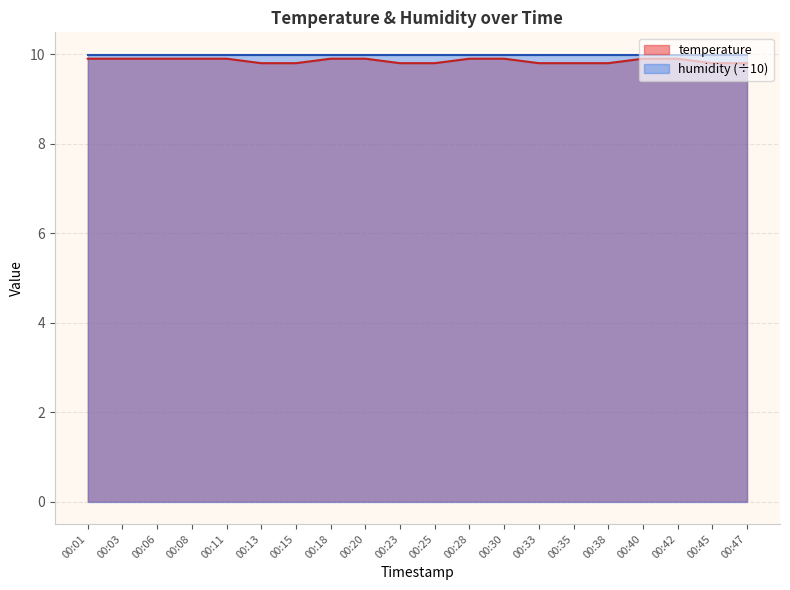

Rank the categories by value from lowest to highest.

00:13, 00:15, 00:23, 00:25, 00:33, 00:35, 00:38, 00:45, 00:47, 00:01, 00:03, 00:06, 00:08, 00:11, 00:18, 00:20, 00:28, 00:30, 00:40, 00:42